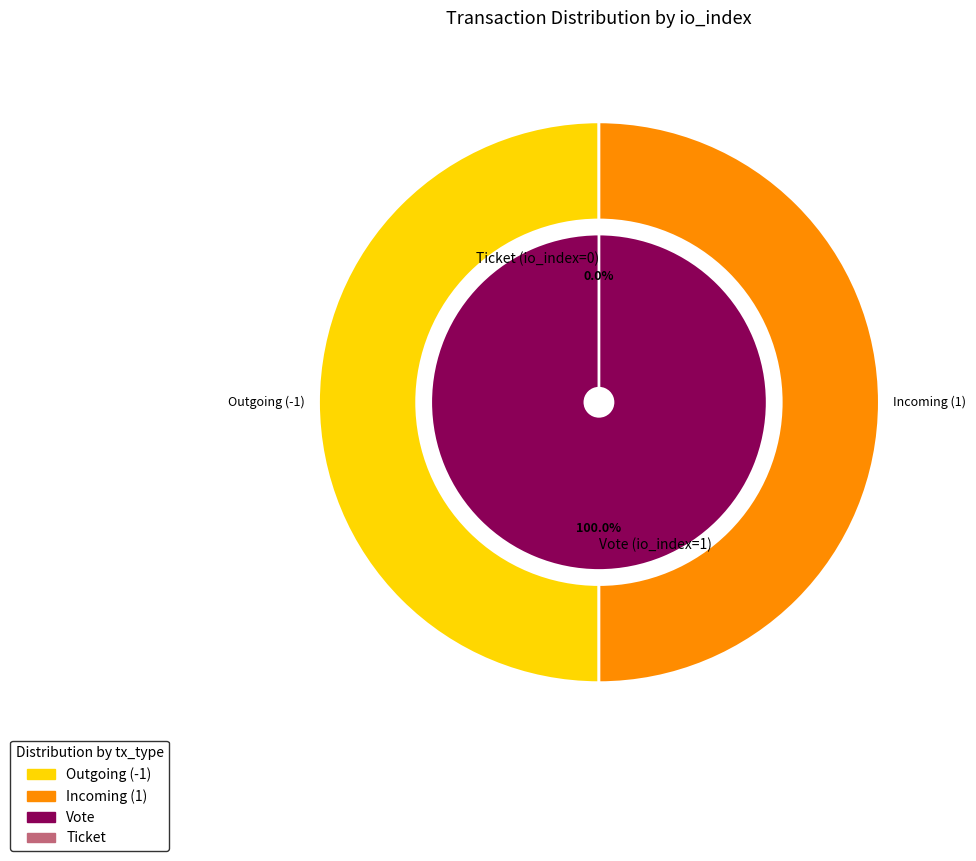

Is it true that Vote (io_index=1) is 100% of the pie?

True